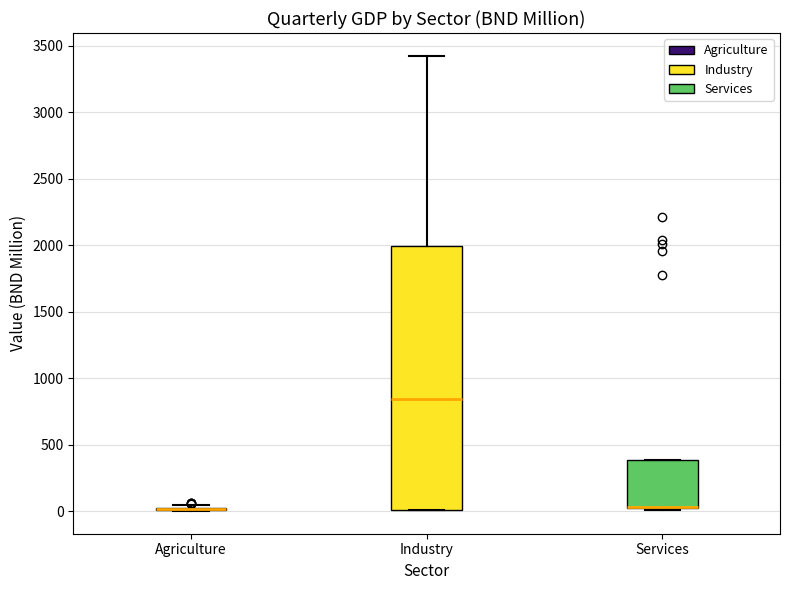

Where is the lower edge of the box for Services on the y-axis? The values are not printed on the chart, so give them approximately, as read against the axis.

0